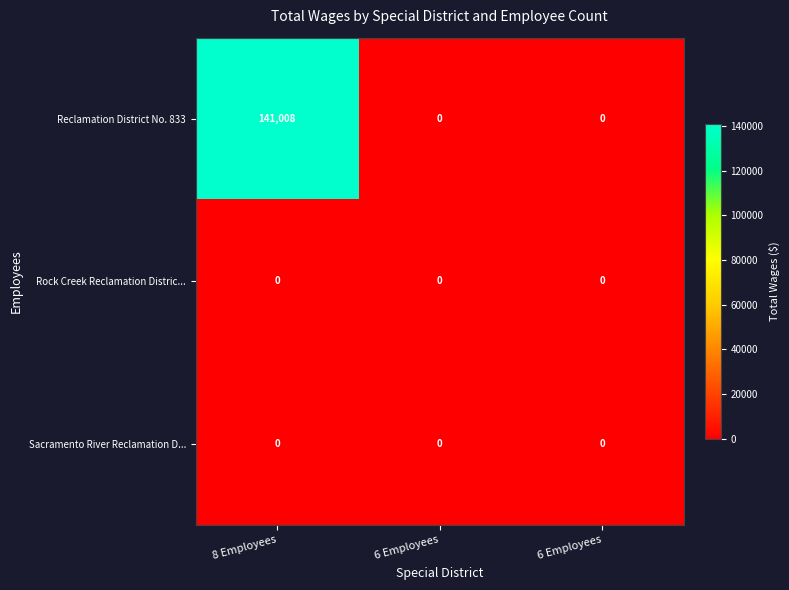

How many series are shown in this chart?

3